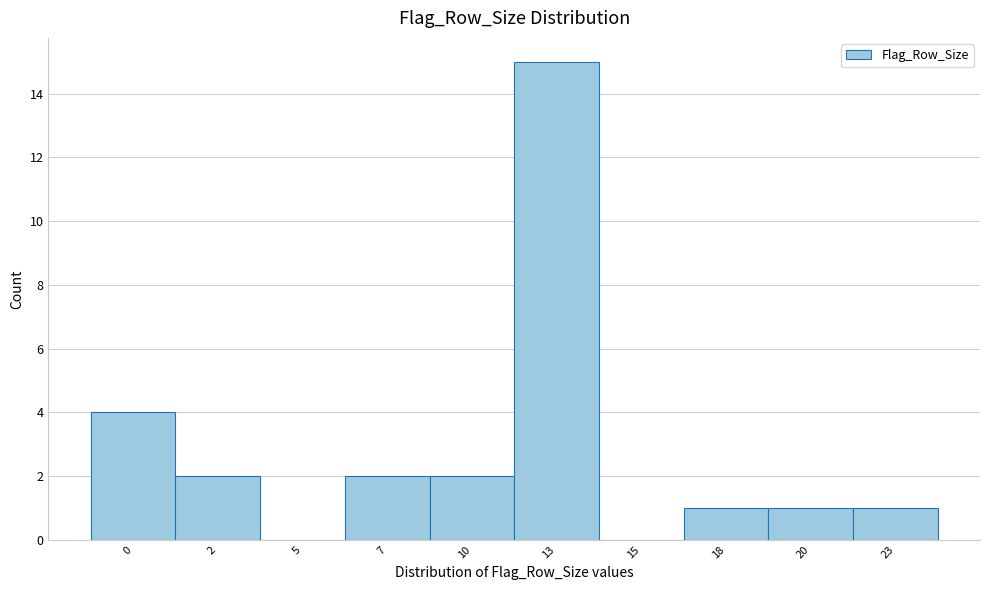

Reading left to right, list all the values displayed in this chart.

0=4	2=2	5=0	7=2	10=2	13=15	15=0	18=1	20=1	23=1